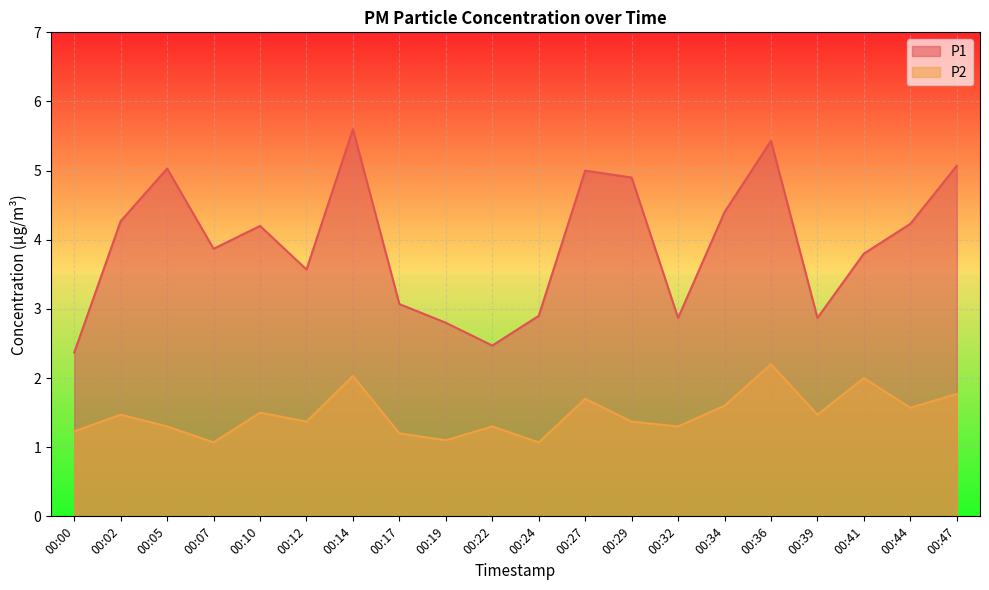

Between 00:02 and 00:14, which series saw the biggest shift?

P1